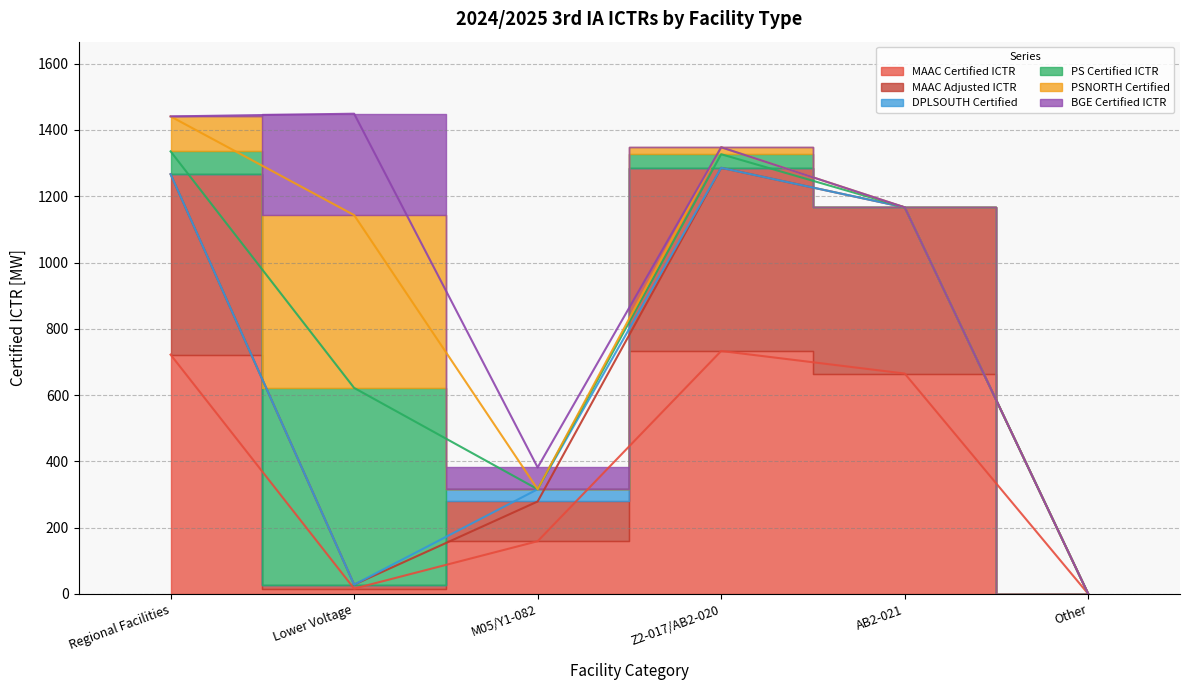

At which category does MAAC Certified ICTR reach its first local peak?

Z2-017/AB2-020